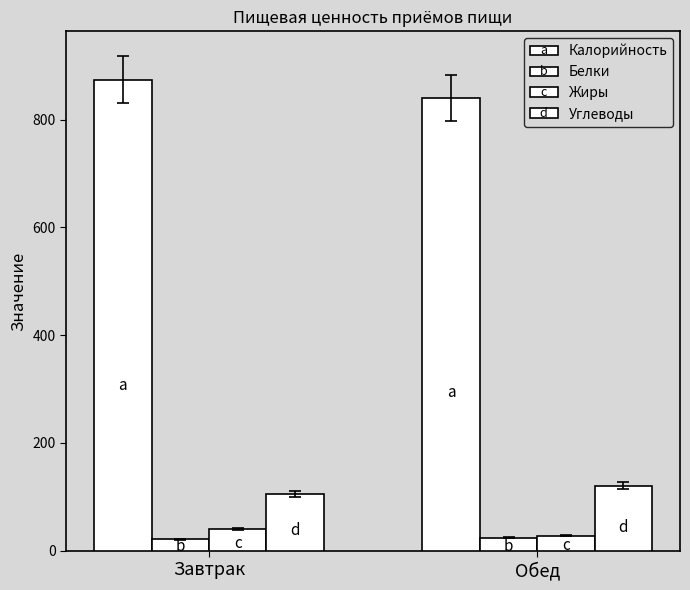

True or false: Жиры has a value of 40.5 at Завтрак.

True